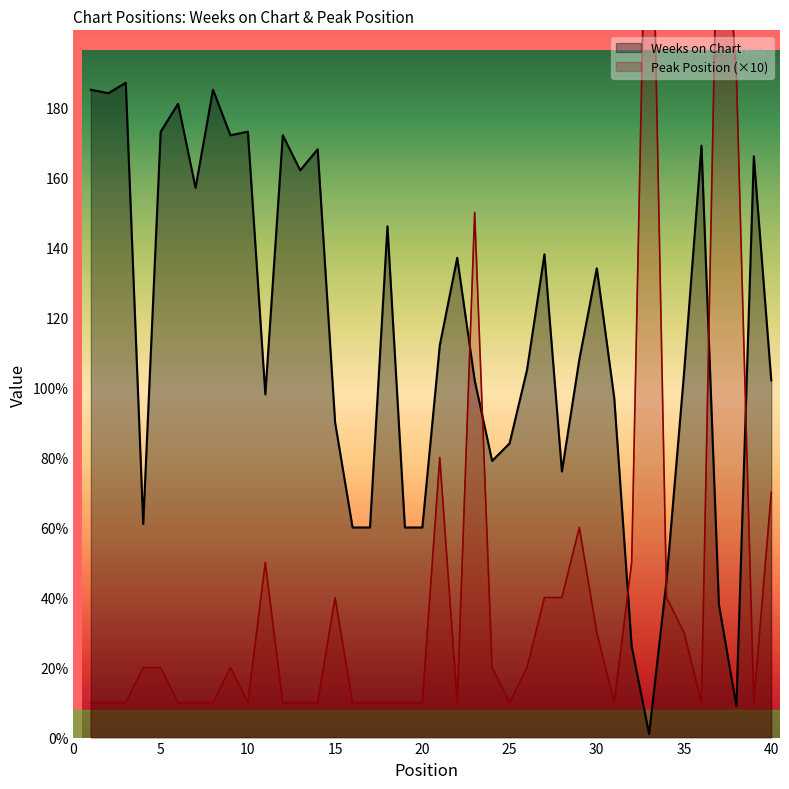

What is the greatest value displayed?

290